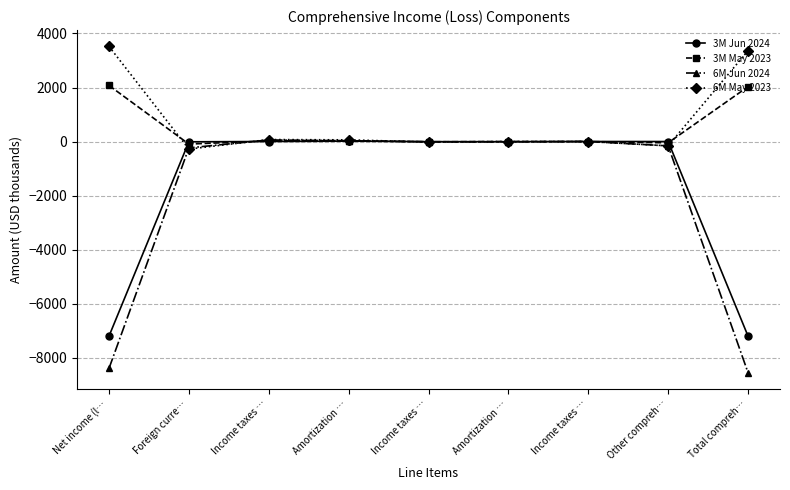

Is it true that 6M May 2023 equals -269 at Other compreh…?

False